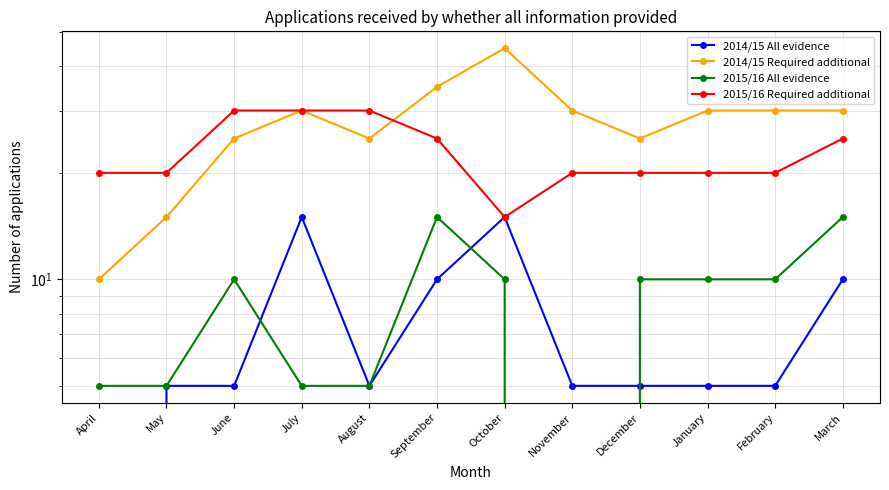

Reading right to left, list all the values displayed in this chart.

2014/15 All evidence: March=10	February=5	January=5	December=5	November=5	October=15	September=10	August=5	July=15	June=5	May=5	April=0
2014/15 Required additional: March=30	February=30	January=30	December=25	November=30	October=45	September=35	August=25	July=30	June=25	May=15	April=10
2015/16 All evidence: March=15	February=10	January=10	December=10	November=0	October=10	September=15	August=5	July=5	June=10	May=5	April=5
2015/16 Required additional: March=25	February=20	January=20	December=20	November=20	October=15	September=25	August=30	July=30	June=30	May=20	April=20